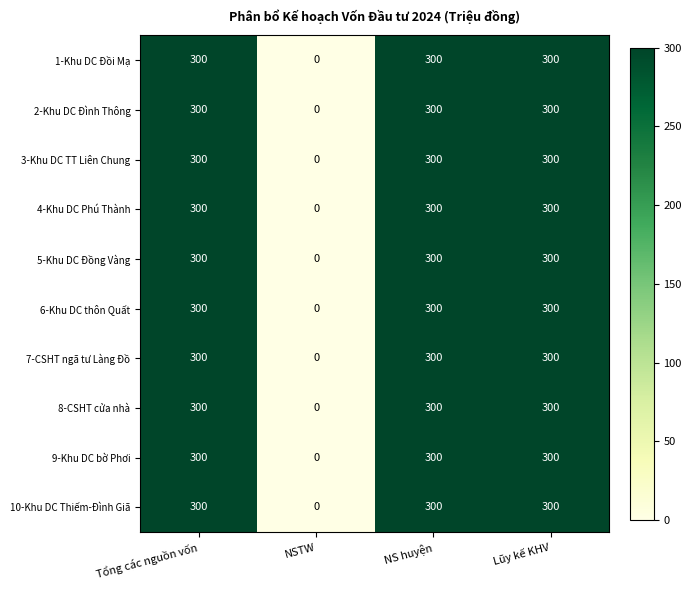

What is the maximum value for 10-Khu DC Thiếm-Đình Giã?

300